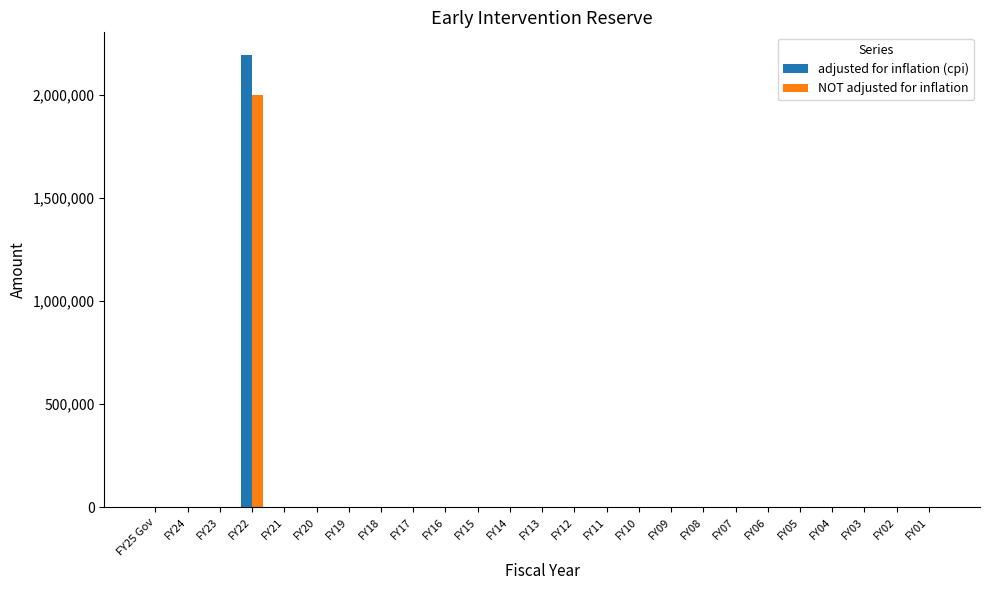

Reading right to left, list all the values displayed in this chart.

adjusted for inflation (cpi): 0	0	0	0	0	0	0	0	0	0	0	0	0	0	0	0	0	0	0	0	0	2194319	0	0	0
NOT adjusted for inflation: 0	0	0	0	0	0	0	0	0	0	0	0	0	0	0	0	0	0	0	0	0	2000000	0	0	0